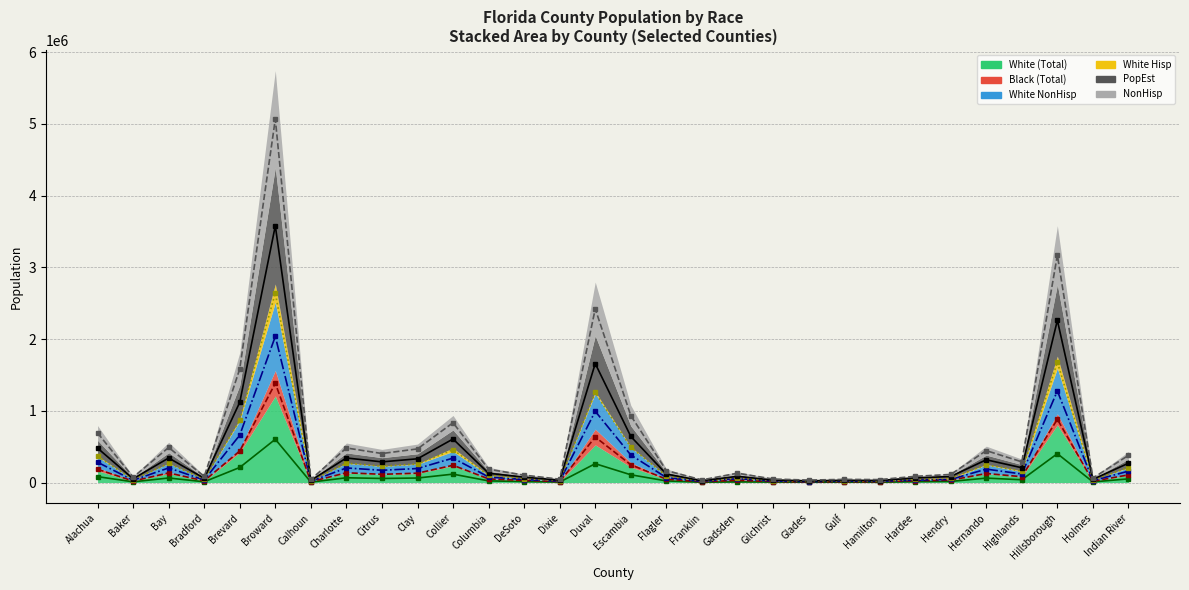

What is the smallest value displayed?

4033.5